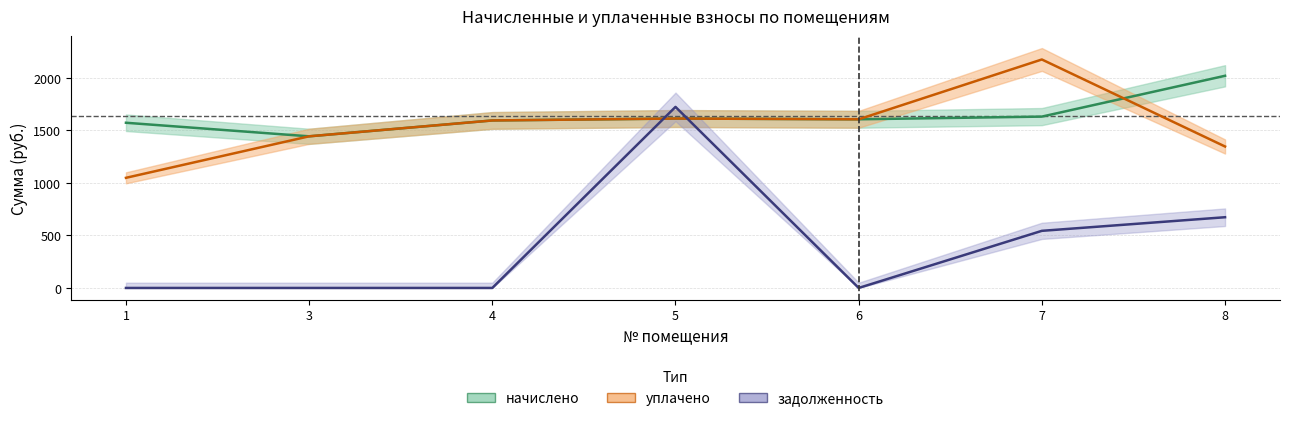

How many values in the задолженность series exceed 0?

3